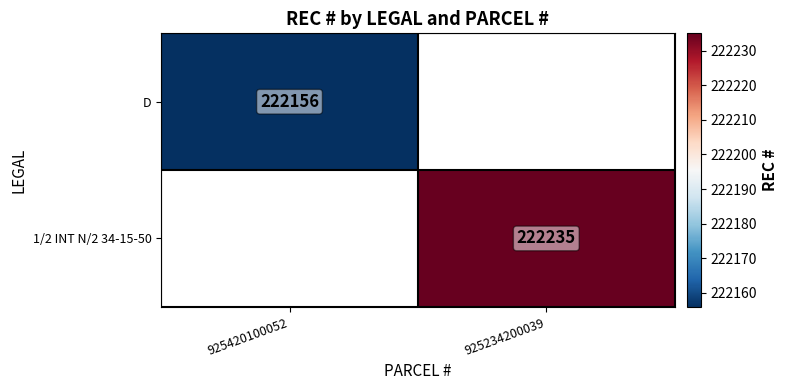

At how many categories does at least one series exceed 222197?

1